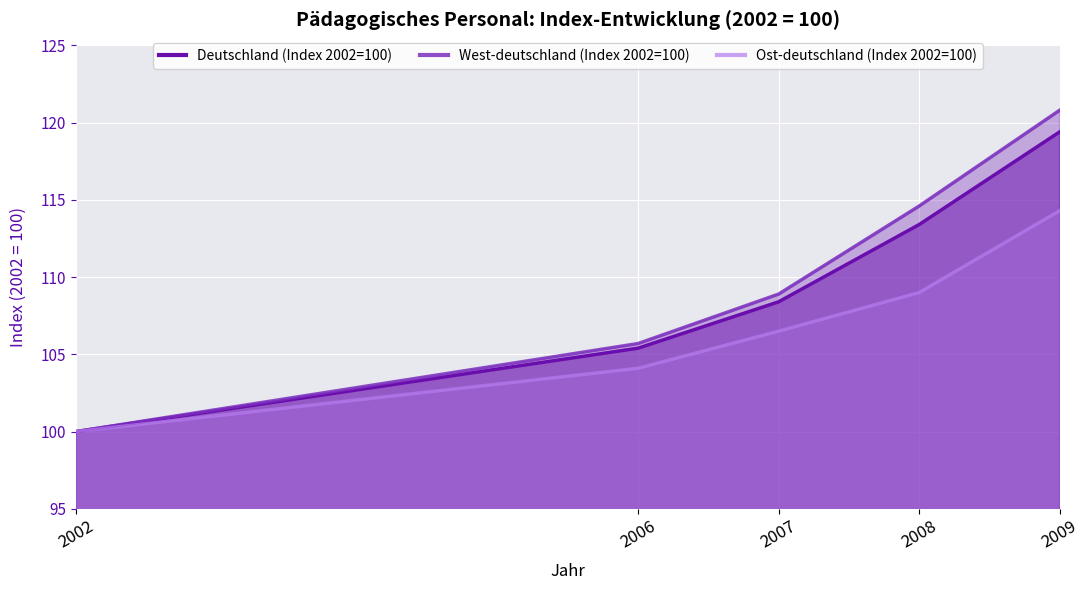

What is the value of the Deutschland (Index 2002=100) point at the 5th from the left?

119.4